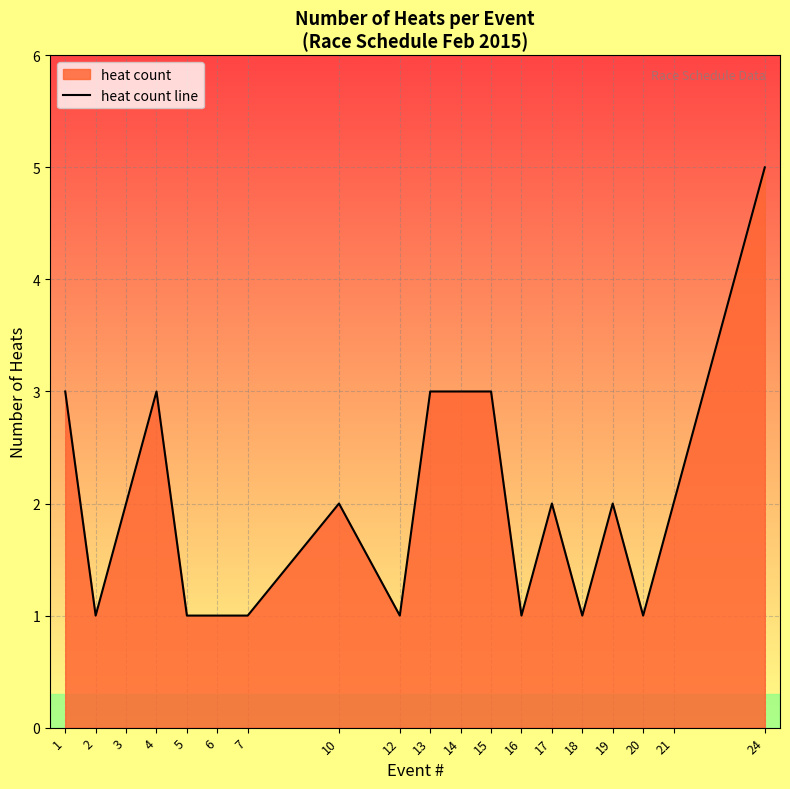

What is the difference between the maximum and minimum values?

4.0